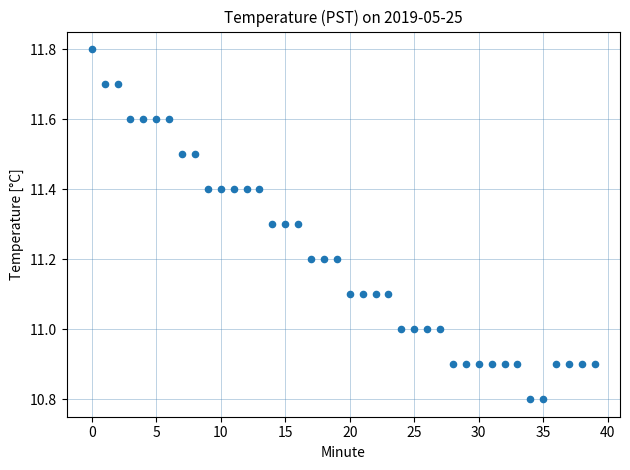

What is the range of Y values (max minus min)?

1.0